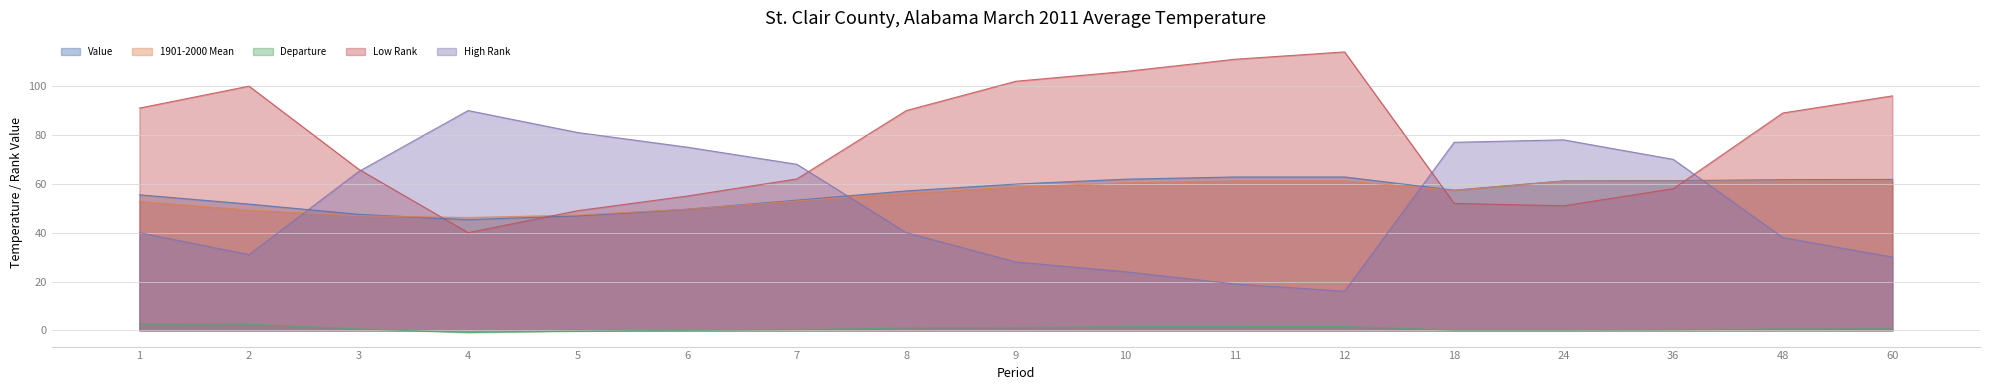

What is the difference between the second highest and minimum values in the Departure series?

3.4